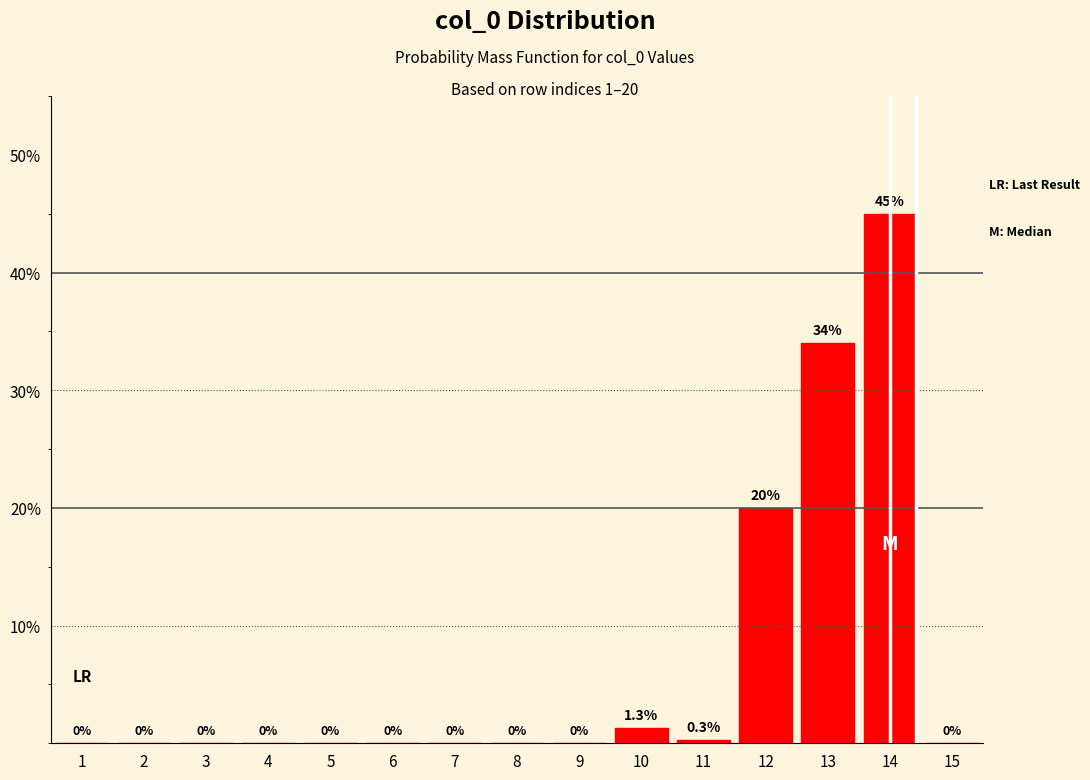

Reading right to left, what are all the values shown in this chart?

15=0.0	14=45.0	13=34.0	12=20.0	11=0.3	10=1.3	9=0.0	8=0.0	7=0.0	6=0.0	5=0.0	4=0.0	3=0.0	2=0.0	1=0.0